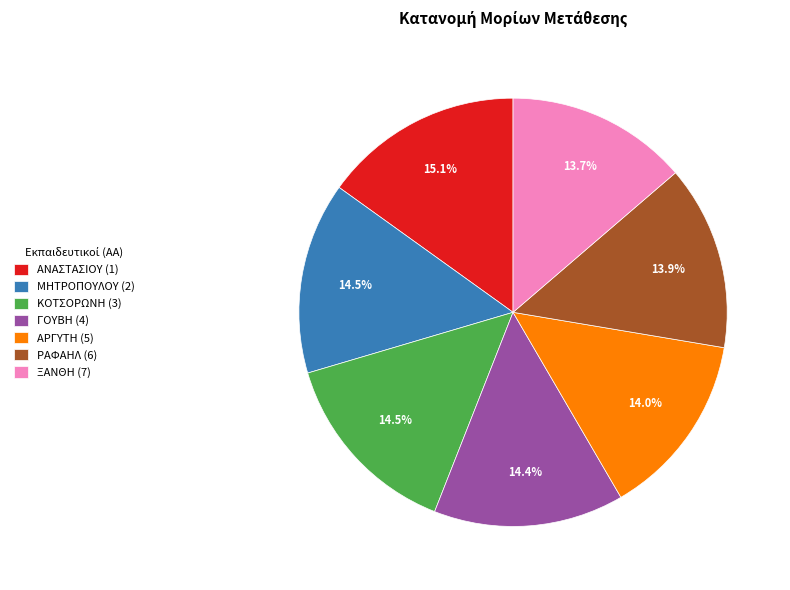

To the nearest percent, what is the average slice percentage?

14%